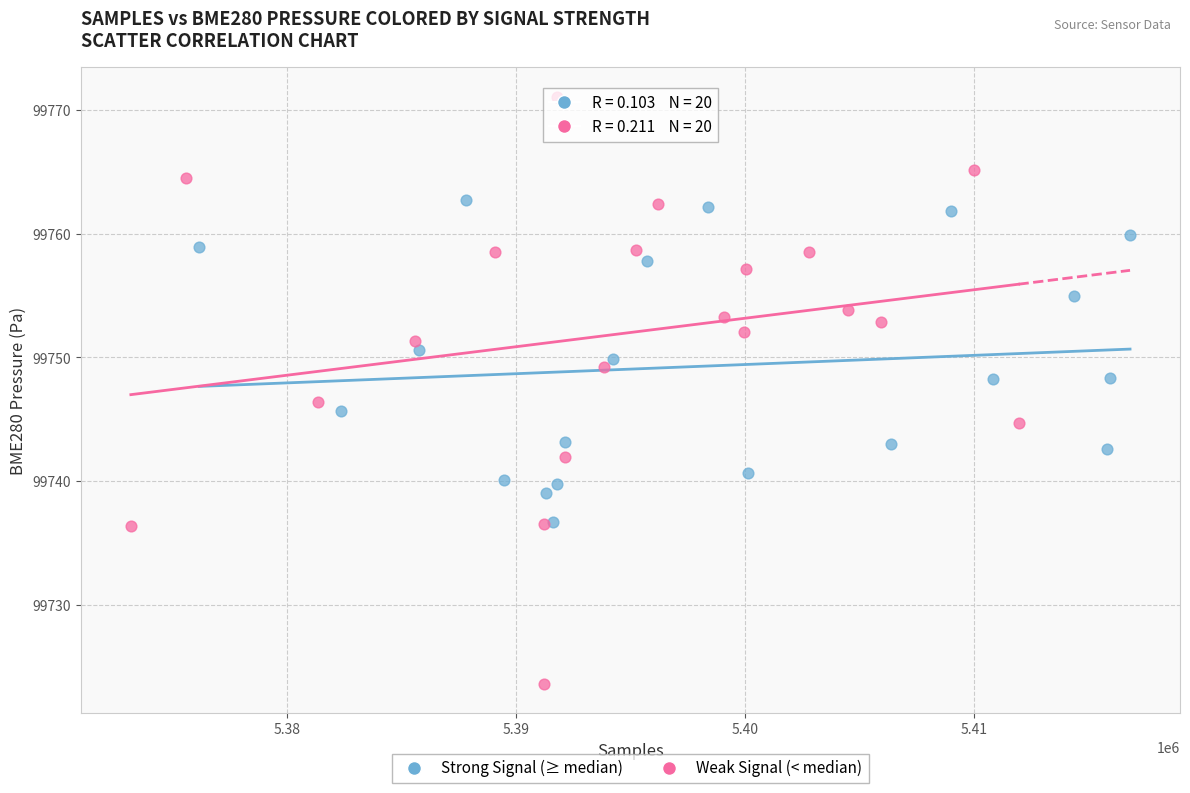

Which series has the largest Y range (max minus min)?

Weak Signal (< median)